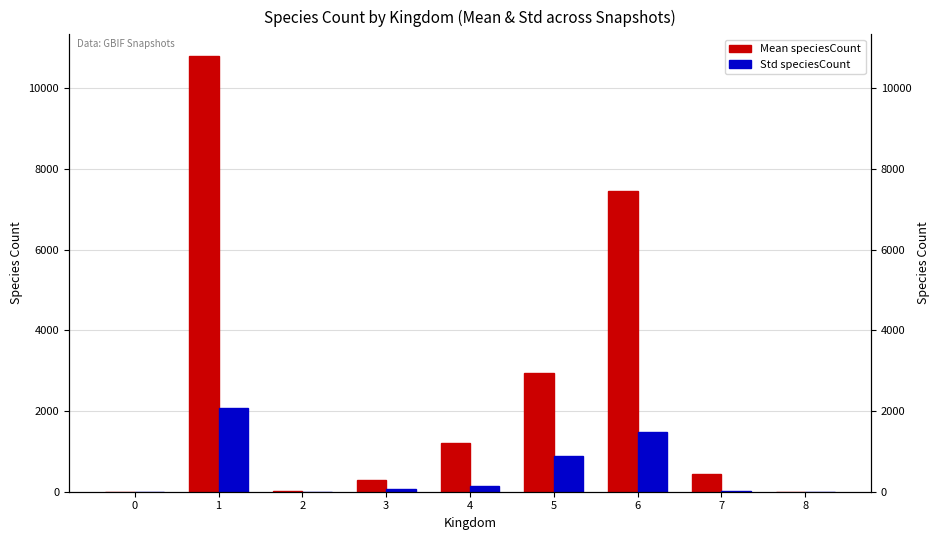

What is the difference between the maximum and second lowest values in the Std speciesCount series?

2068.6